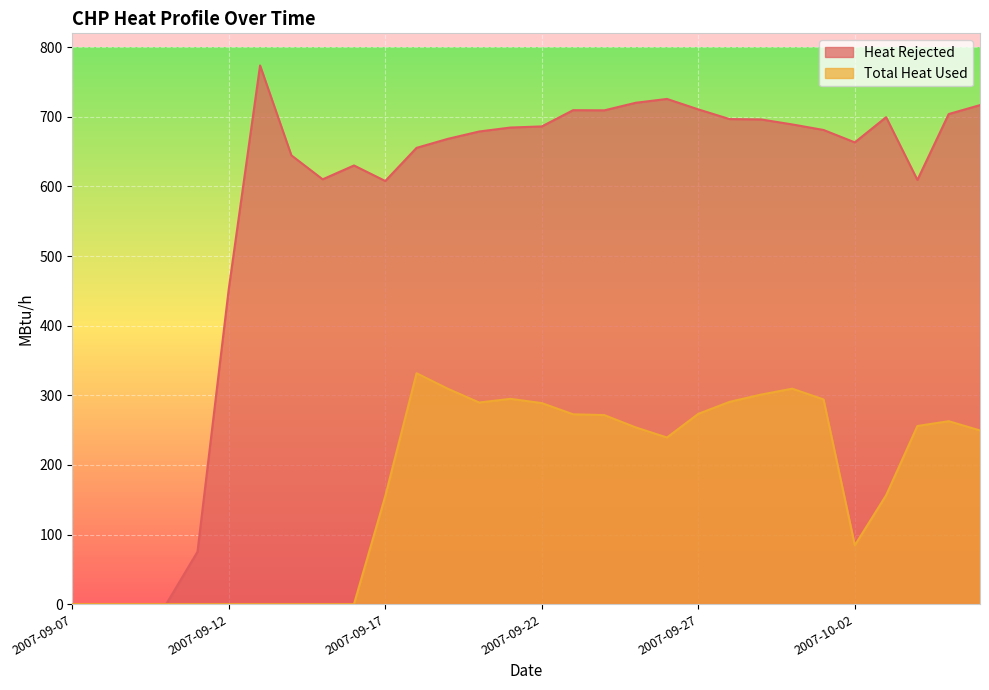

True or false: Total Heat Used and Heat Rejected cross at least once.

False